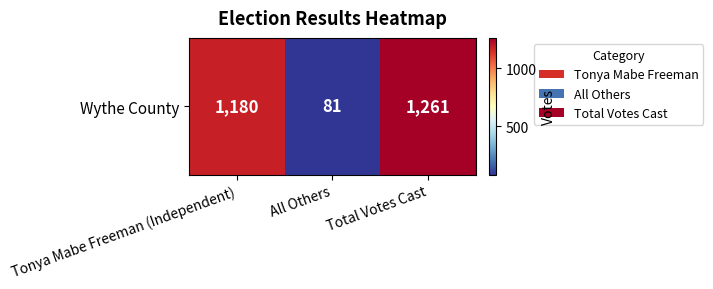

How many data points are less than 1180?

1